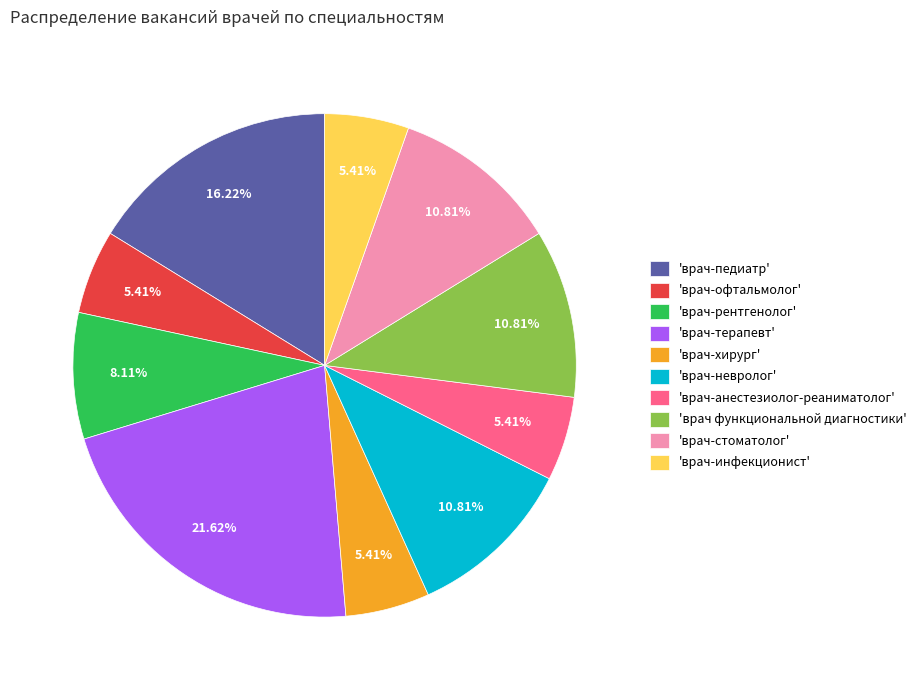

Combined, do 'врач-хирург' and 'врач-инфекционист' account for over 50%?

No